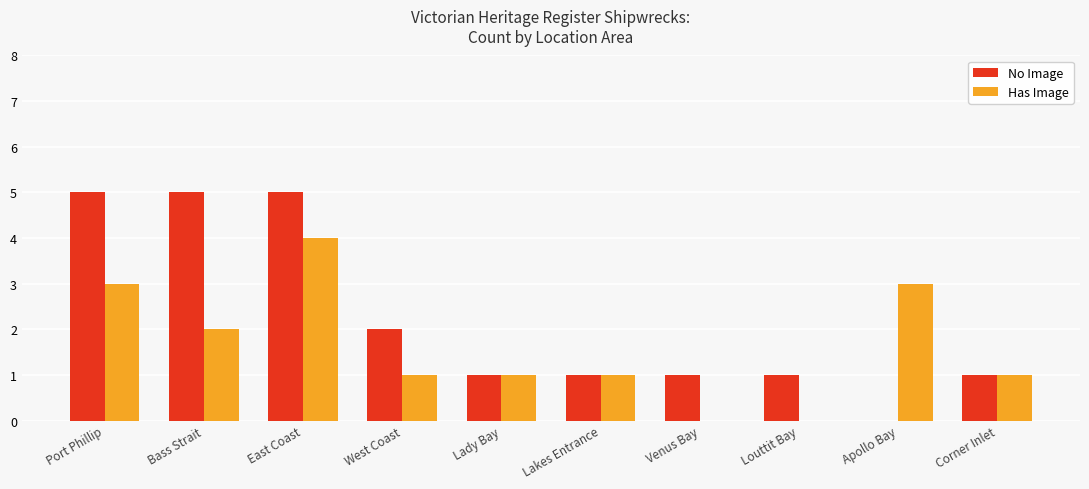

How many distinct data groups are displayed?

2